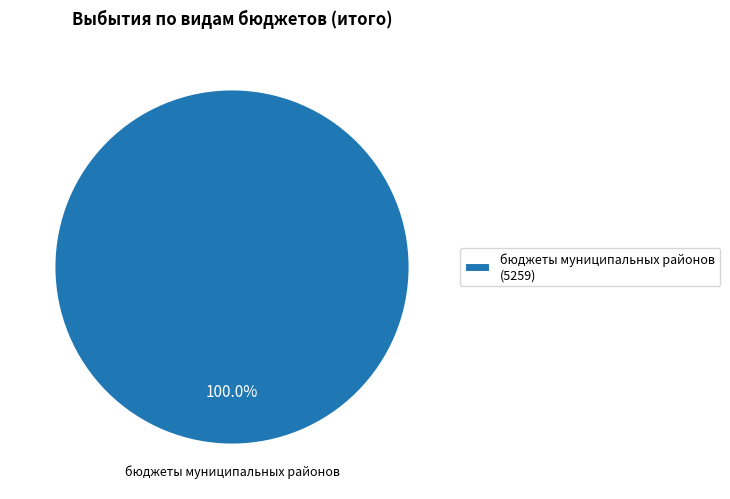

How many segments does this pie chart have?

1